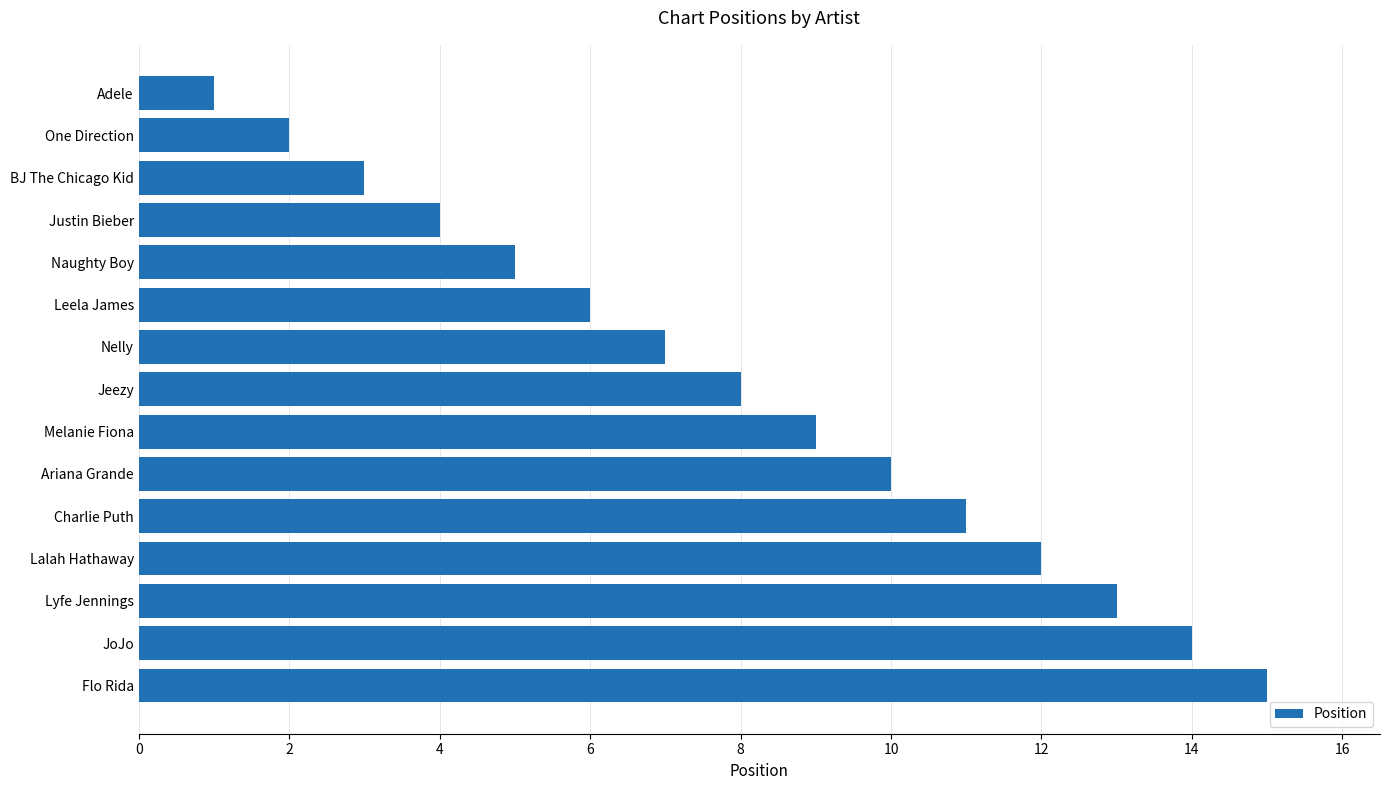

At which category does the chart reach its peak across all series?

Flo Rida